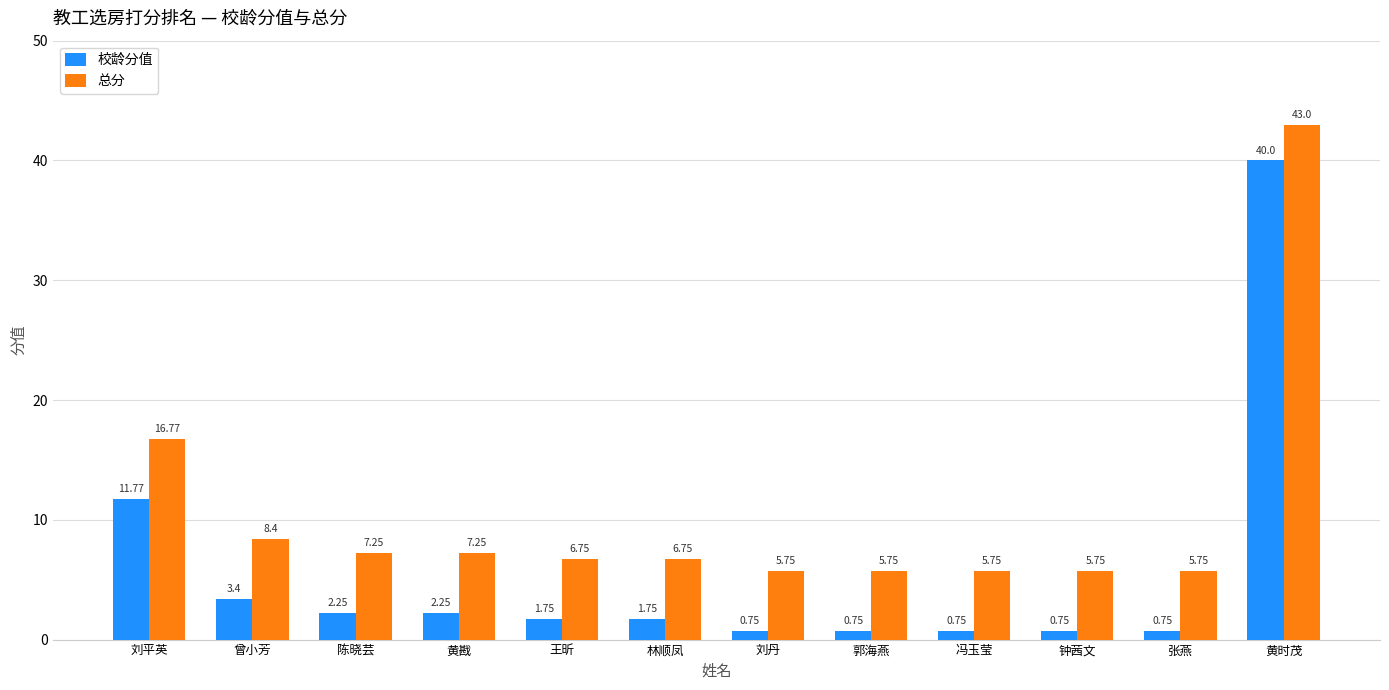

Where is 校龄分值 nearest to the value 20?

刘平英